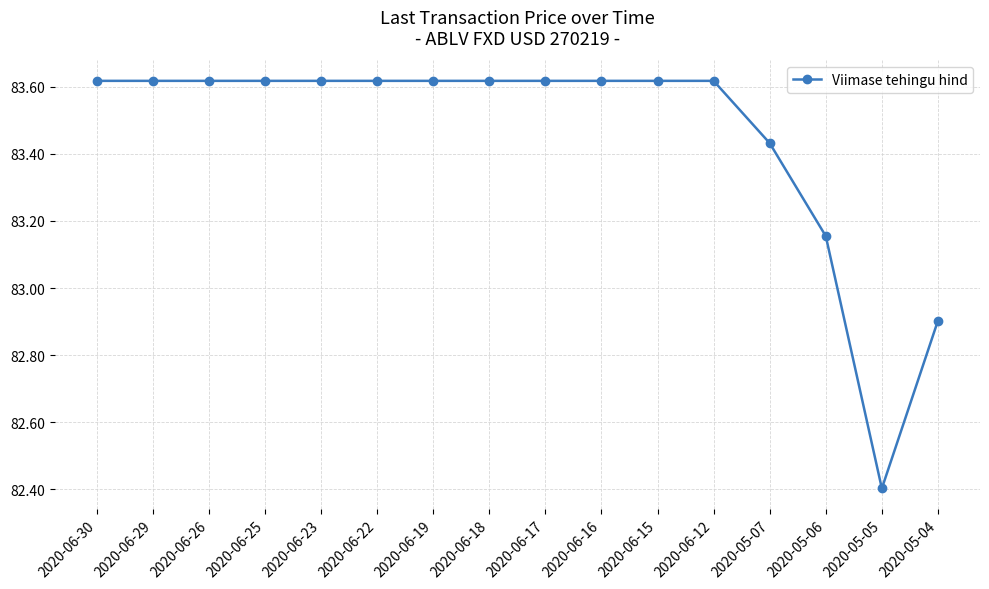

What position from the right is 2020-05-05?

2